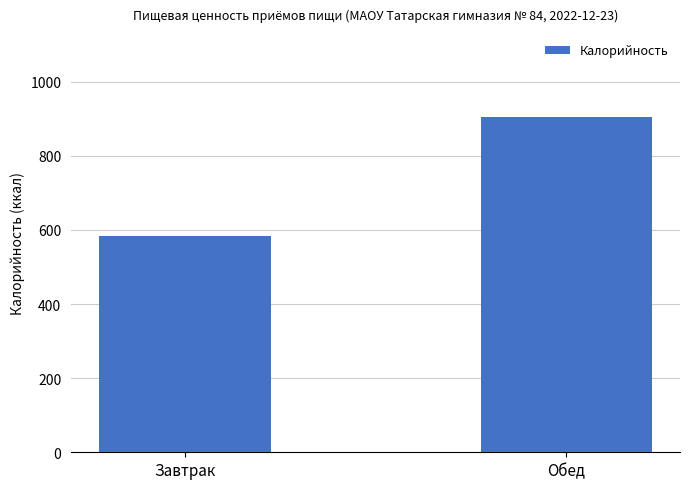

What is the difference between the maximum and minimum values?

320.4